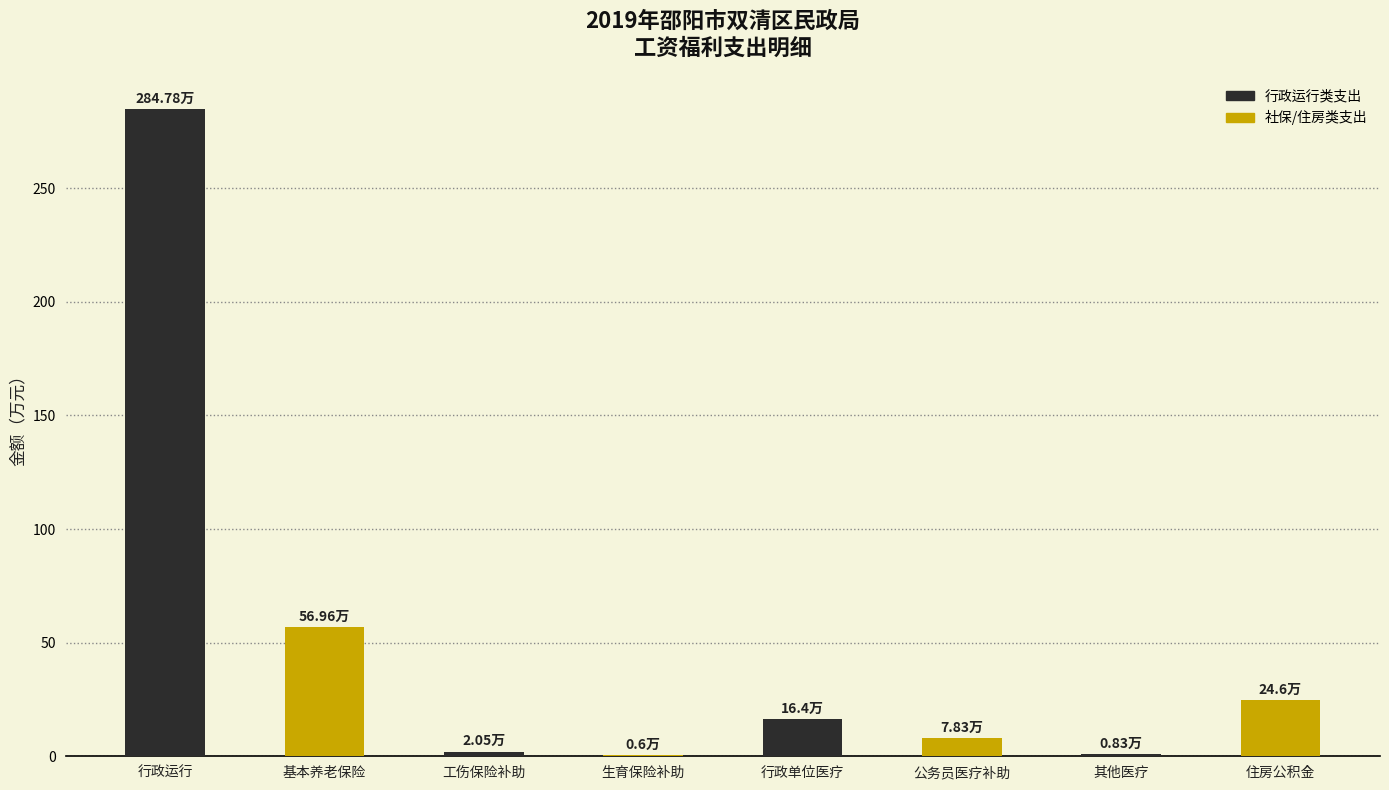

What is the sum of the values at 基本养老保险 and 住房公积金?

81.6